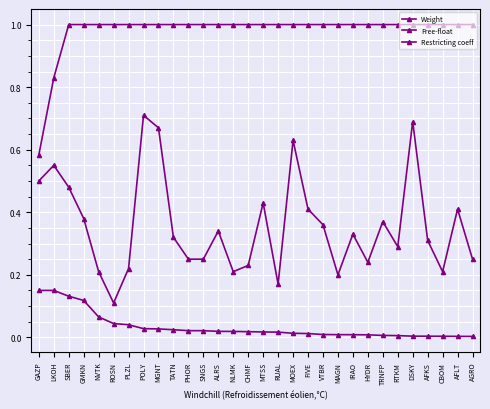

What is the maximum value shown in the chart?

1.0